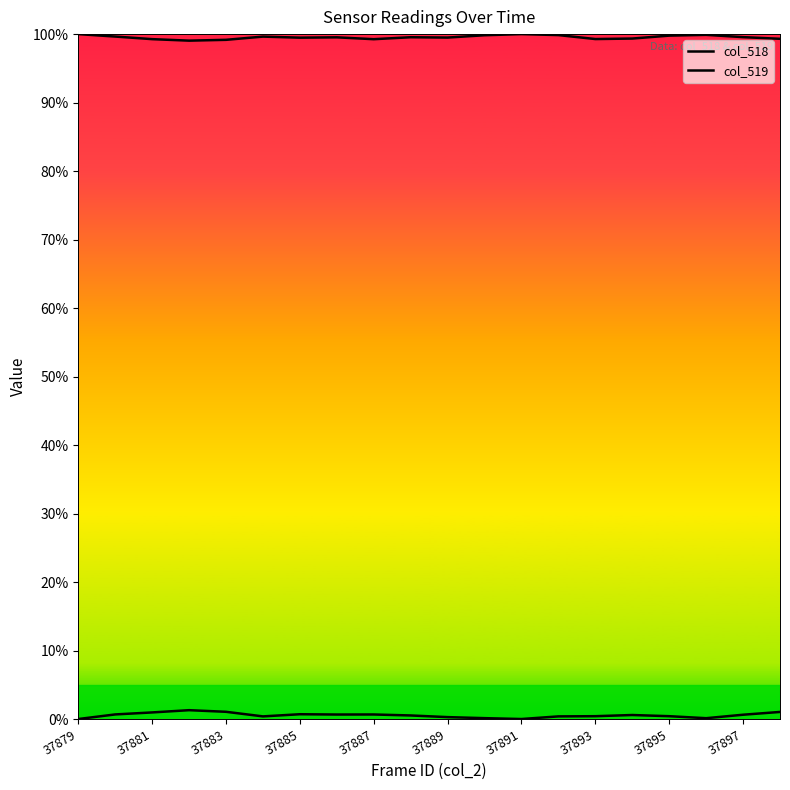

Rank the series by their average value, from lowest to highest.

col_518, col_519